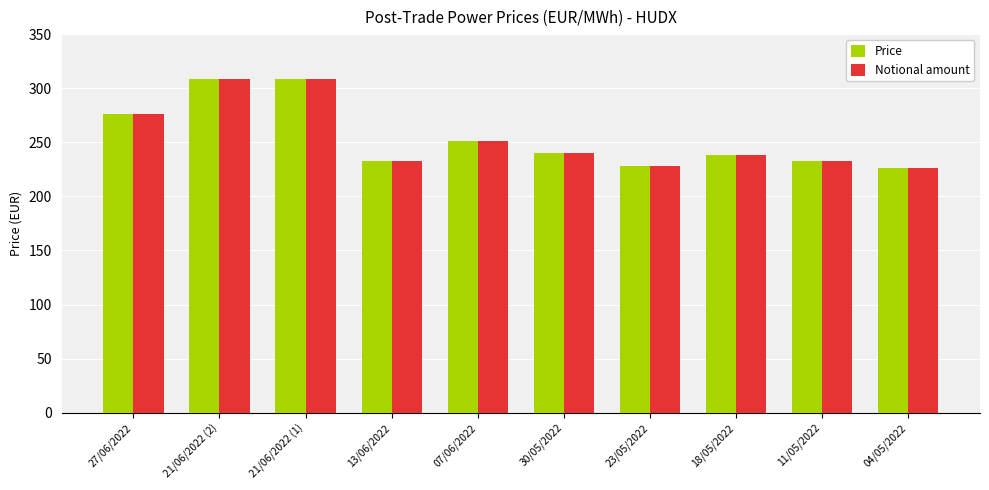

What is the value of the Notional amount bar at the 5th from the left?

251.0